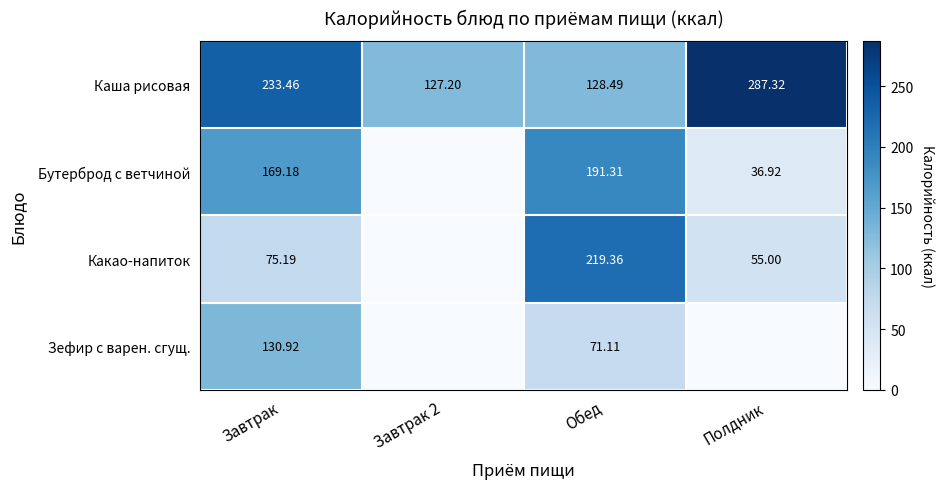

Is the value of Зефир с варен. сгущ. at Завтрак greater than the value of Каша рисовая at Завтрак?

No